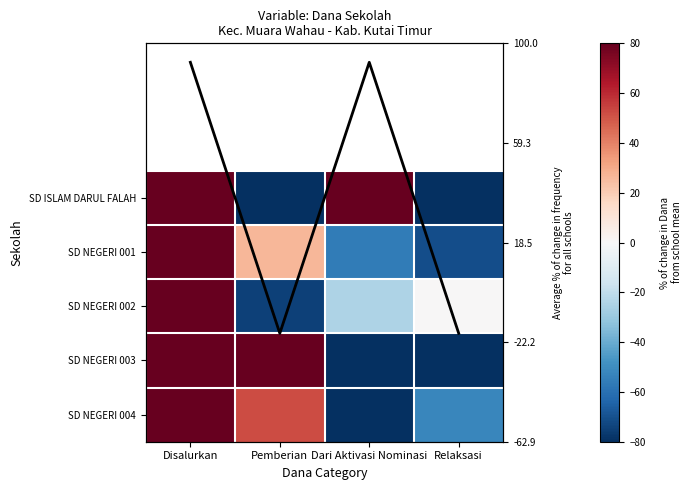

At which label does SD NEGERI 004 first exceed 51?

Disalurkan